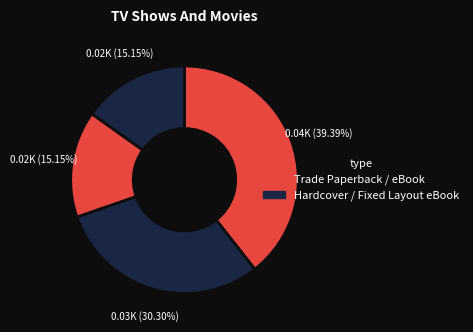

How many segments does this pie chart have?

4